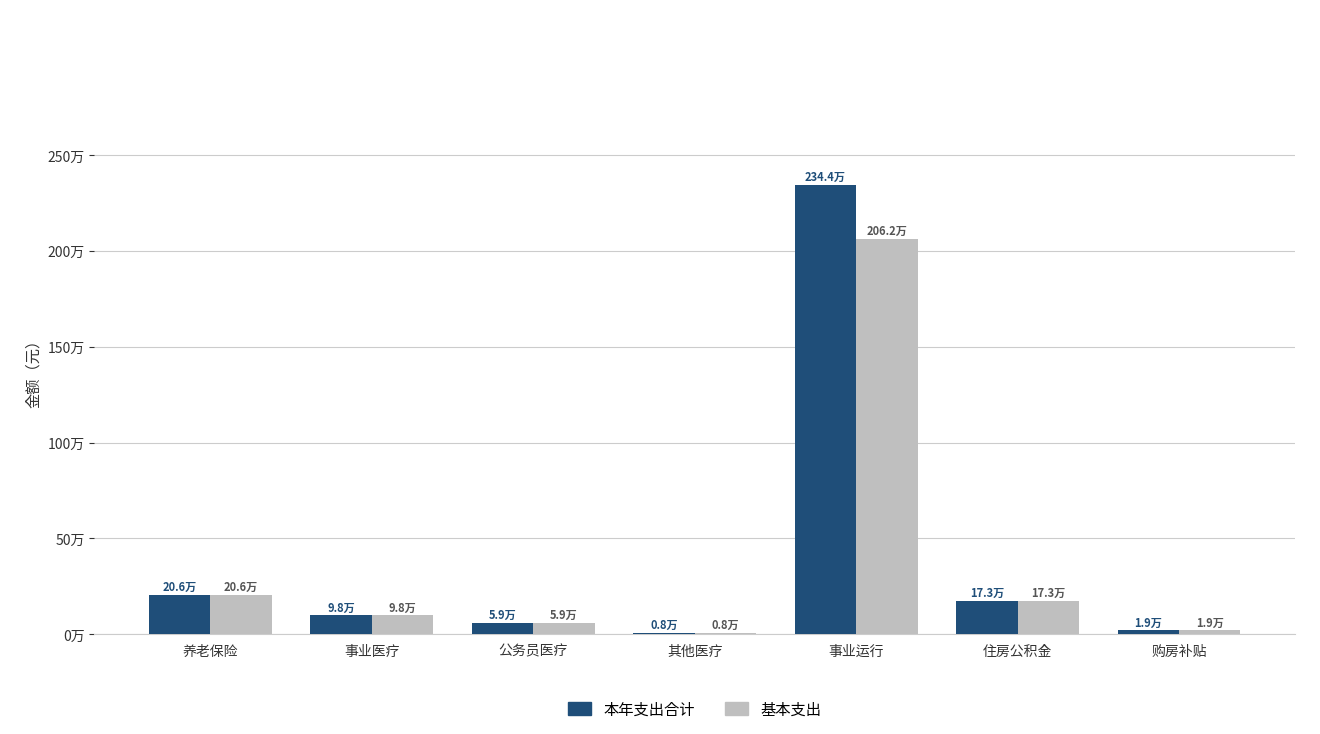

What are all the series names shown in the legend?

本年支出合计, 基本支出